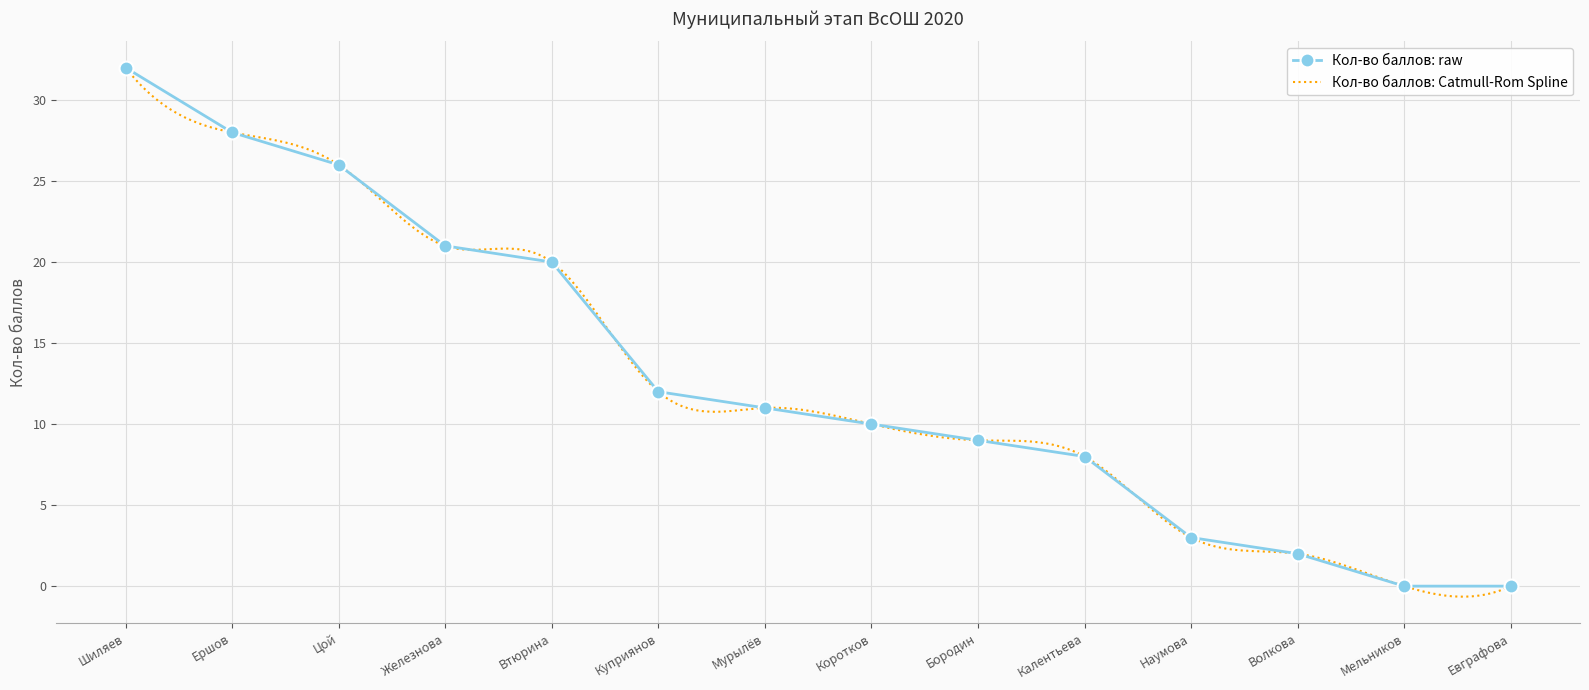

What is the difference between the second highest and second lowest values?

28